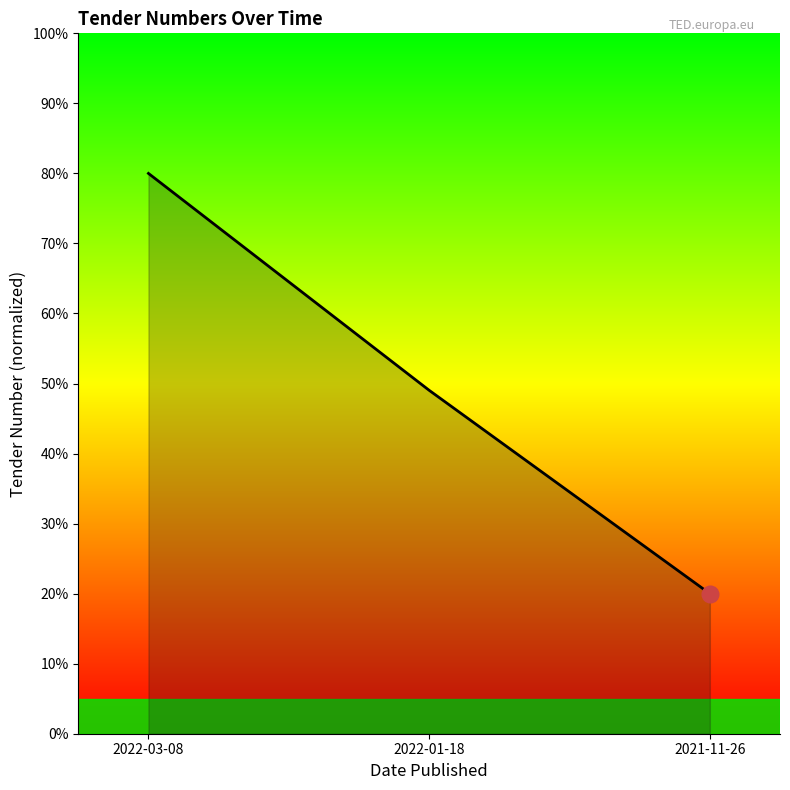

The value at 2022-01-18 is 13.3. True or false?

False